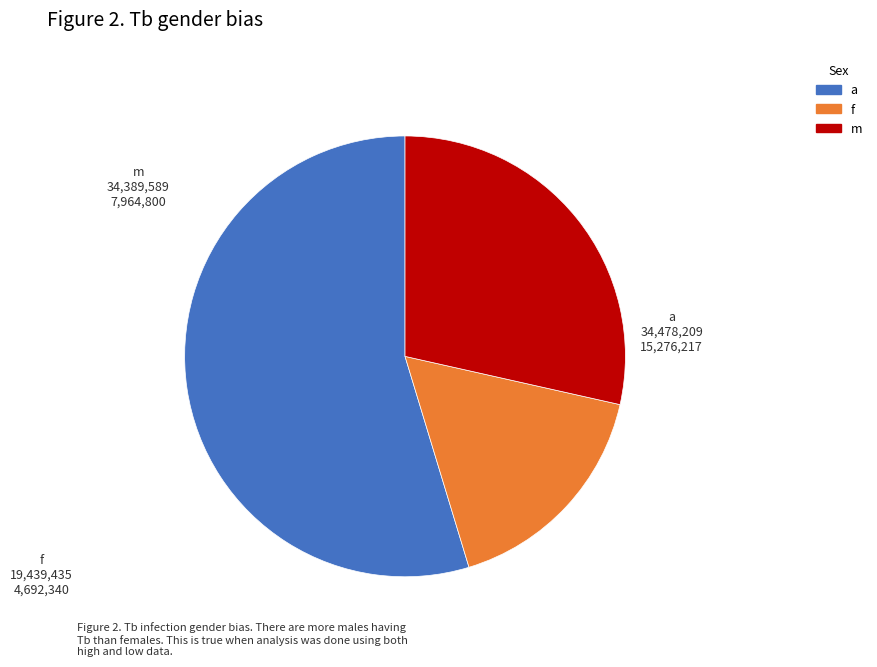

Count the number of slices in the pie.

3